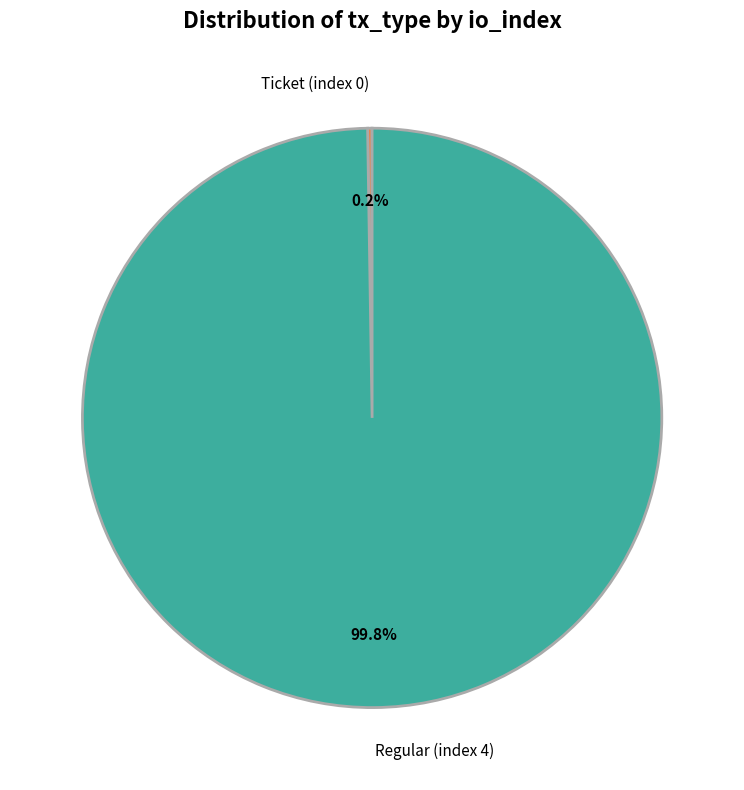

Which slice is the largest?

Regular (index 4)